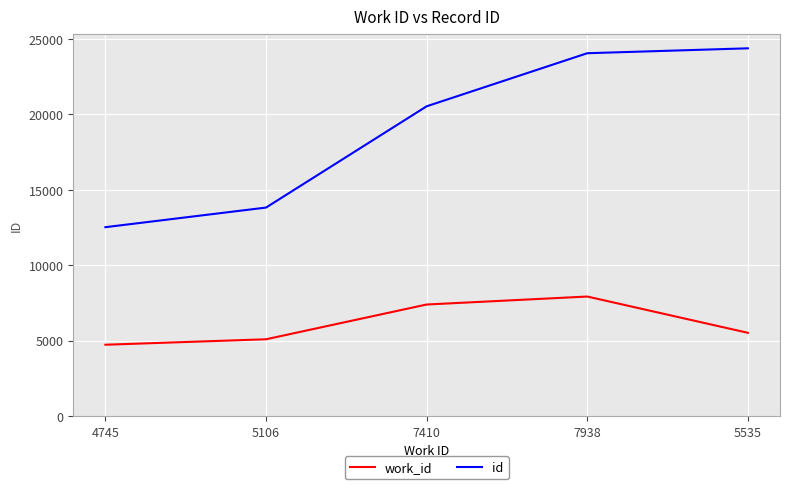

Count the work_id values in the range 5106 to 7410.

3